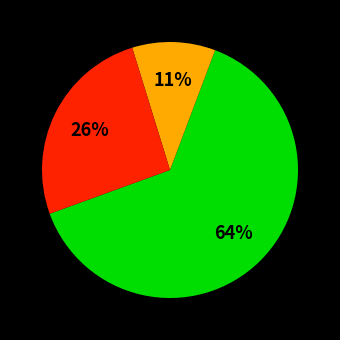

Is there any slice that represents more than half of the pie?

Yes